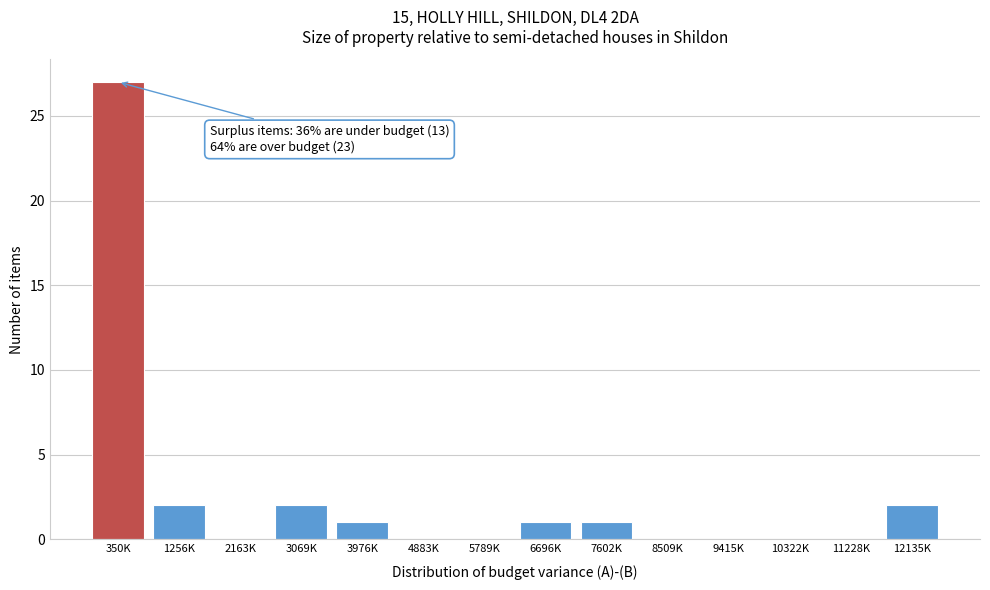

What is the sum of all values?

36